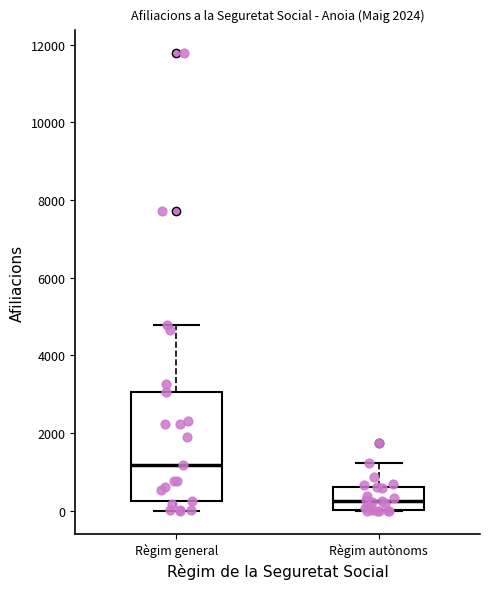

Which box has the highest median line?

Règim general